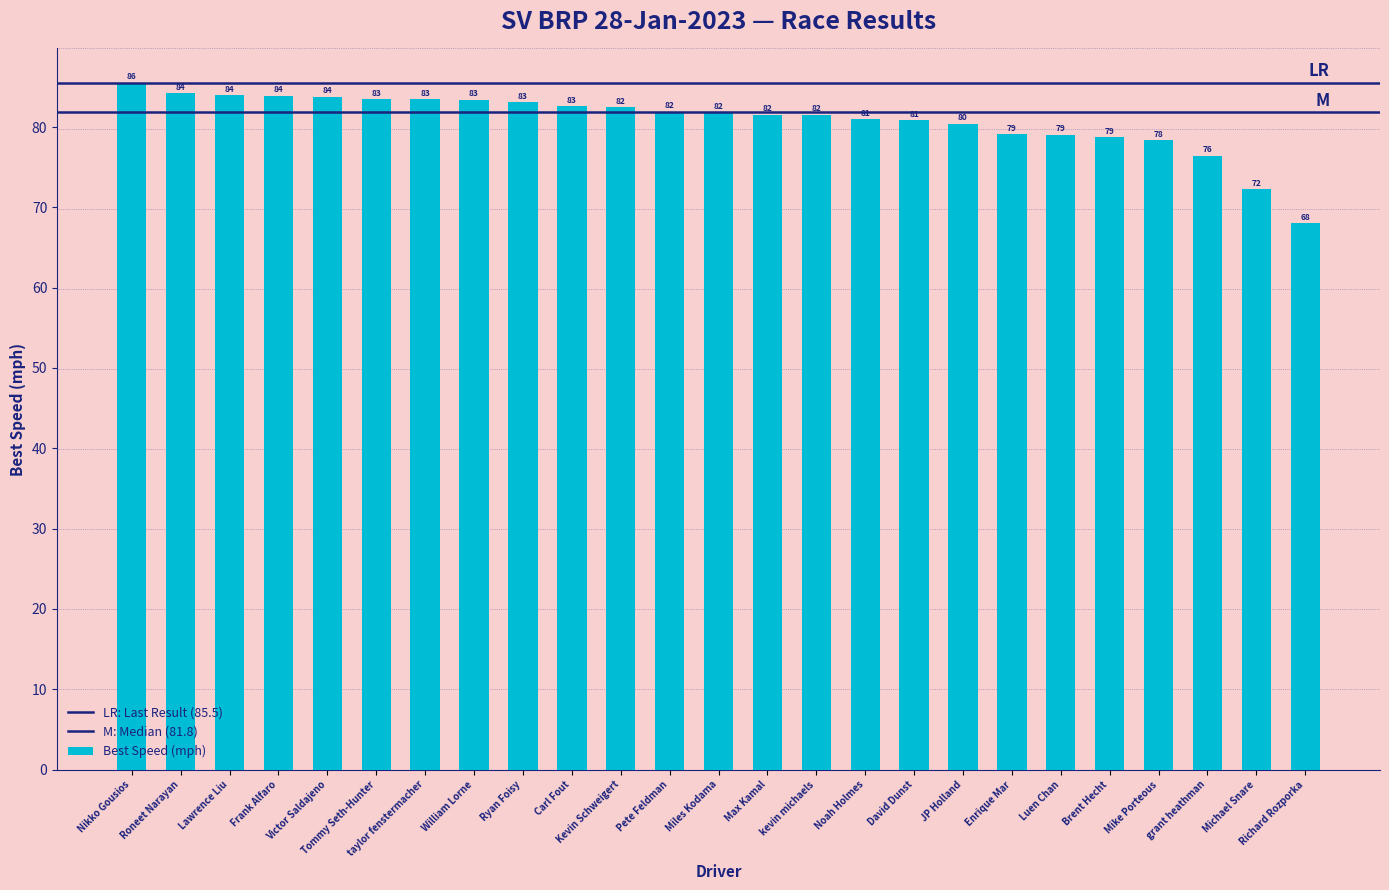

Are the bars horizontal?

No